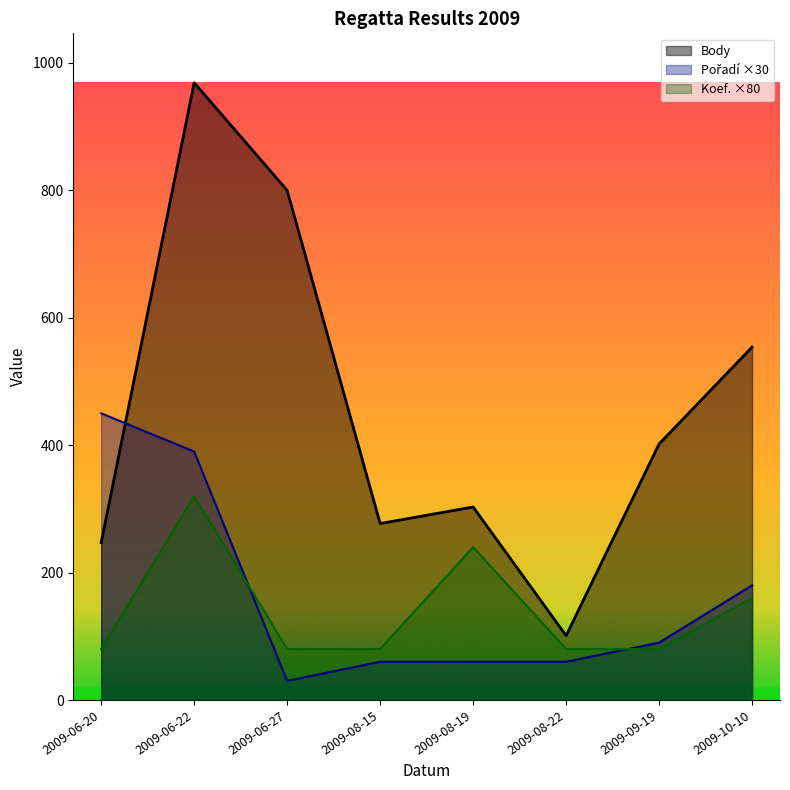

The Koef. series shows 80 at 2009-09-19. True or false?

True